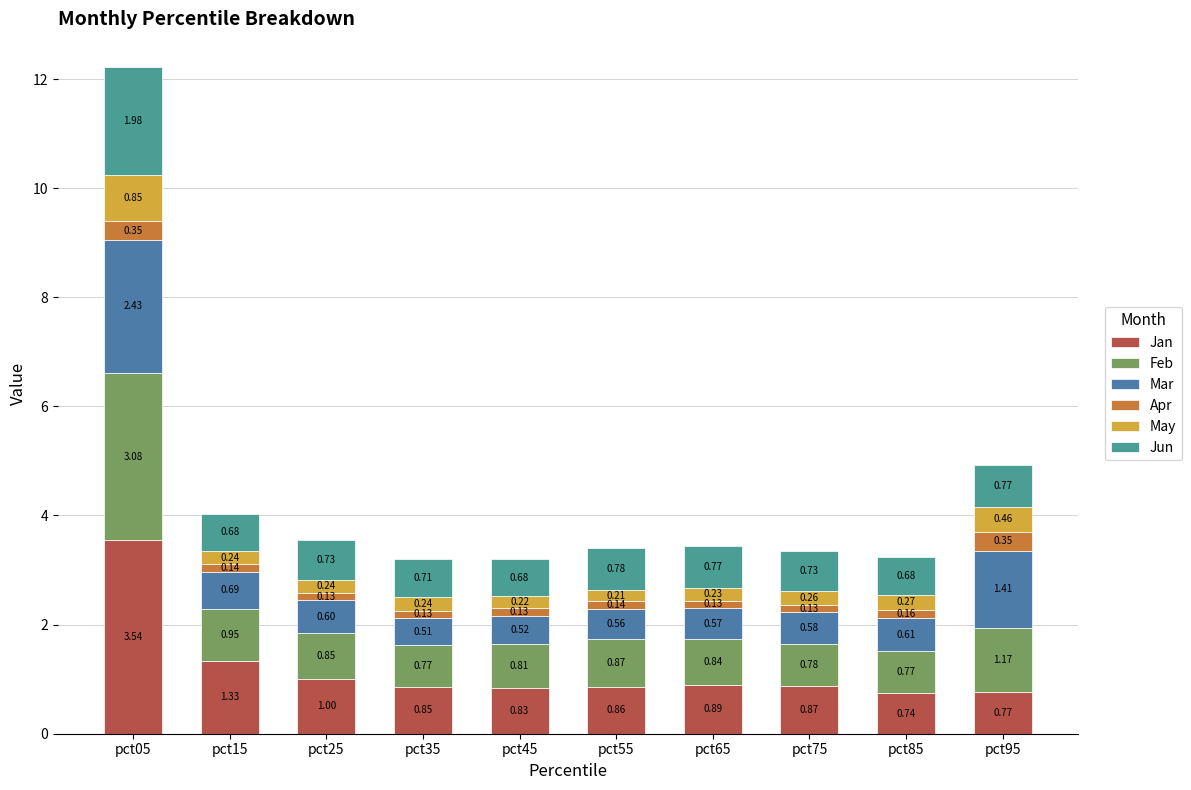

Which series has the widest spread of values?

Jan